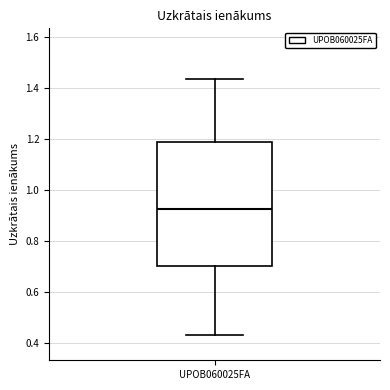

Transcribe this box plot: give where the median line is, the range the box spans, and where the two whiskers end, as read against the y-axis. The values are not printed on the chart, so give them approximately, as read against the axis.

median 0.92, box 0.70 to 1.18, whiskers 0.44 to 1.44